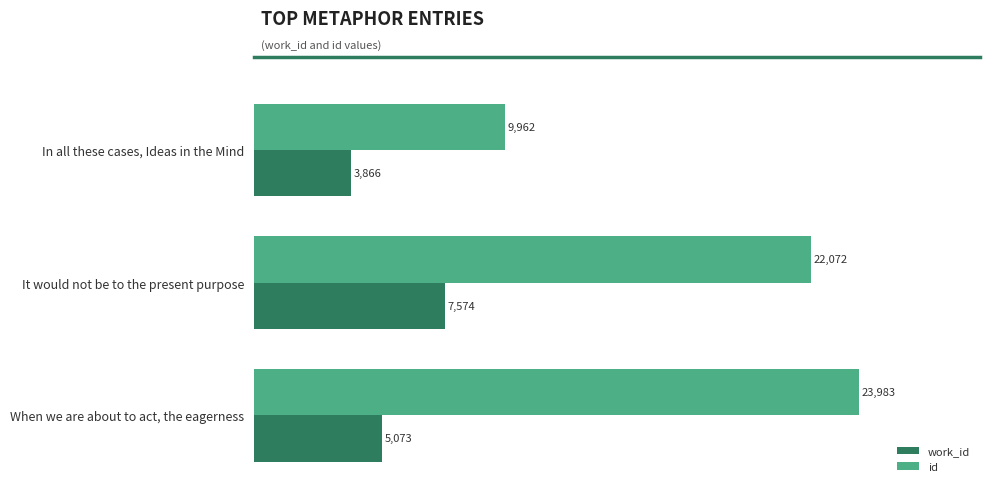

Which series has the widest spread of values?

id